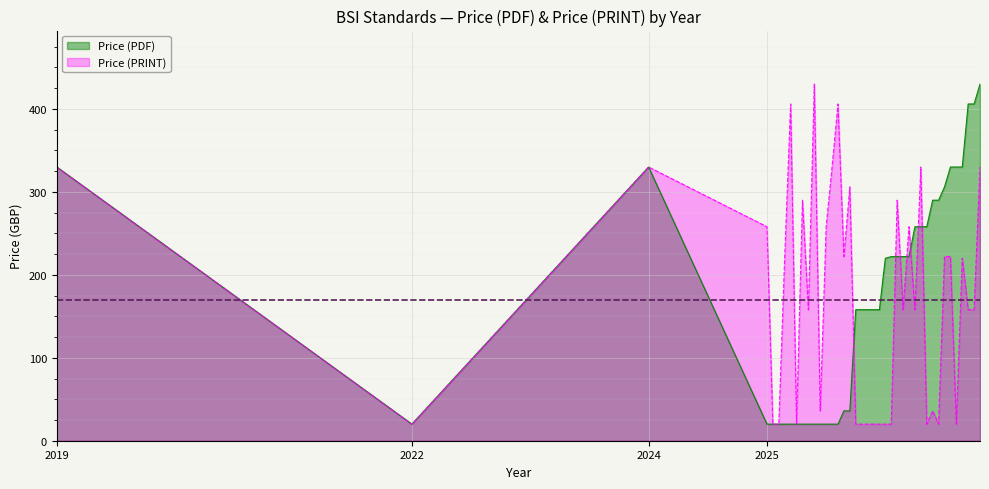

The Price (PDF) series shows 464 at 2019. True or false?

False